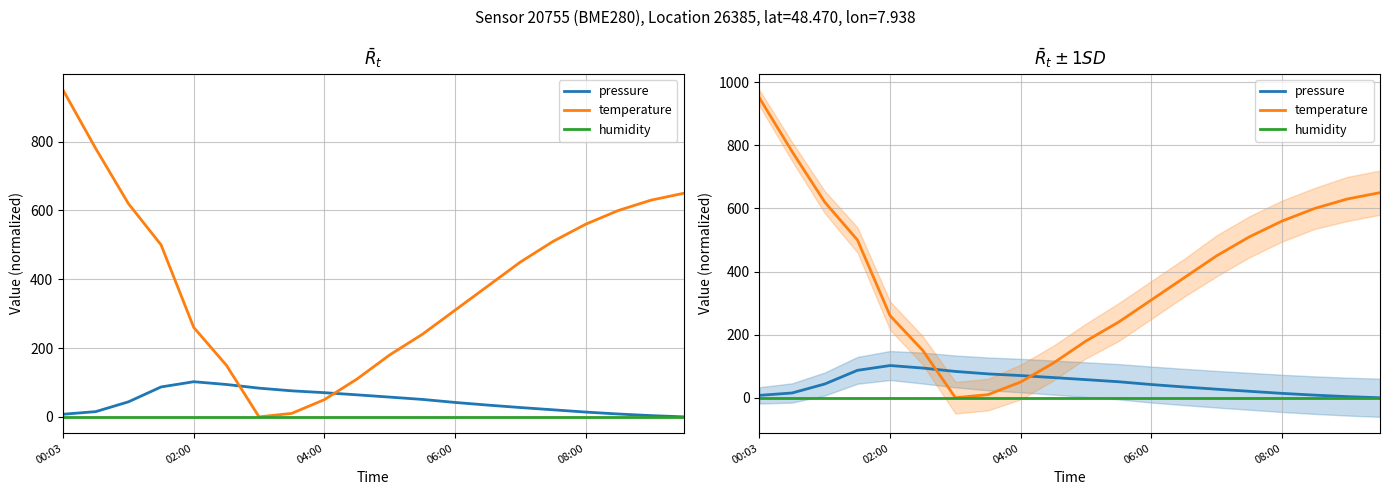

How many series are shown in this chart?

3